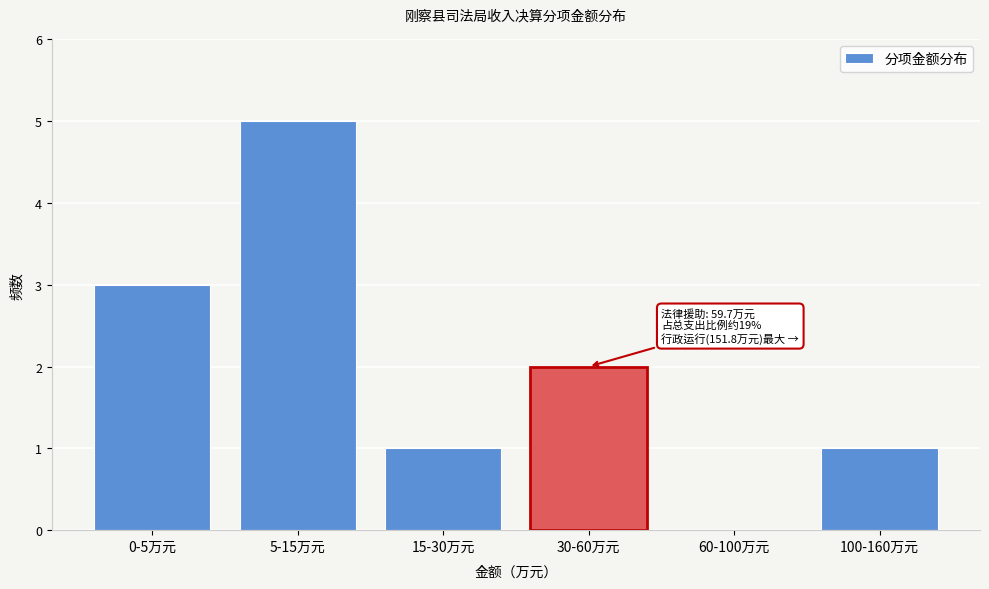

Reading right to left, extract all data points from this chart.

100-160万元=1	60-100万元=0	30-60万元=2	15-30万元=1	5-15万元=5	0-5万元=3